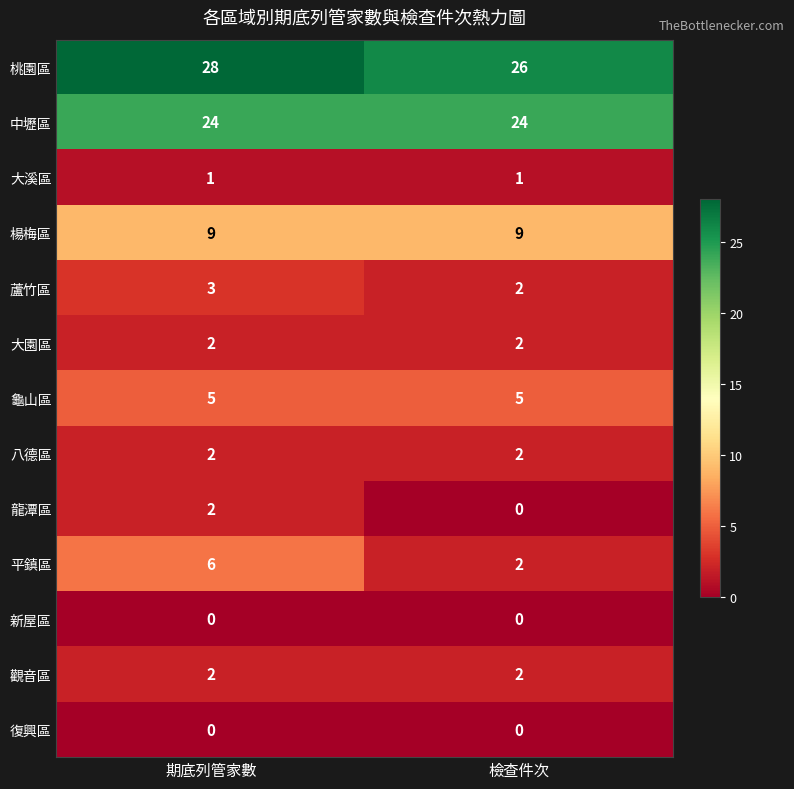

True or false: 觀音區 has a value of 1 at 檢查件次.

False